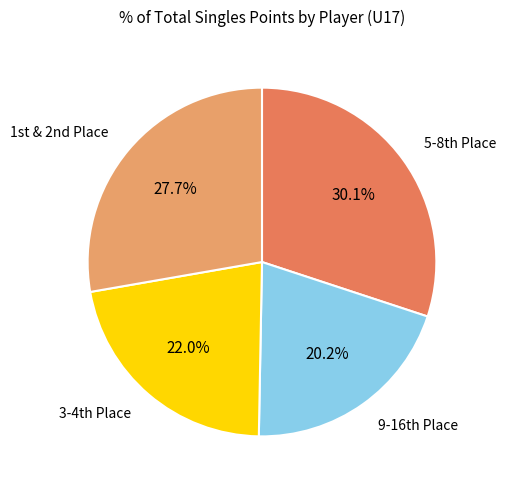

Which slice is the smallest?

9-16th Place